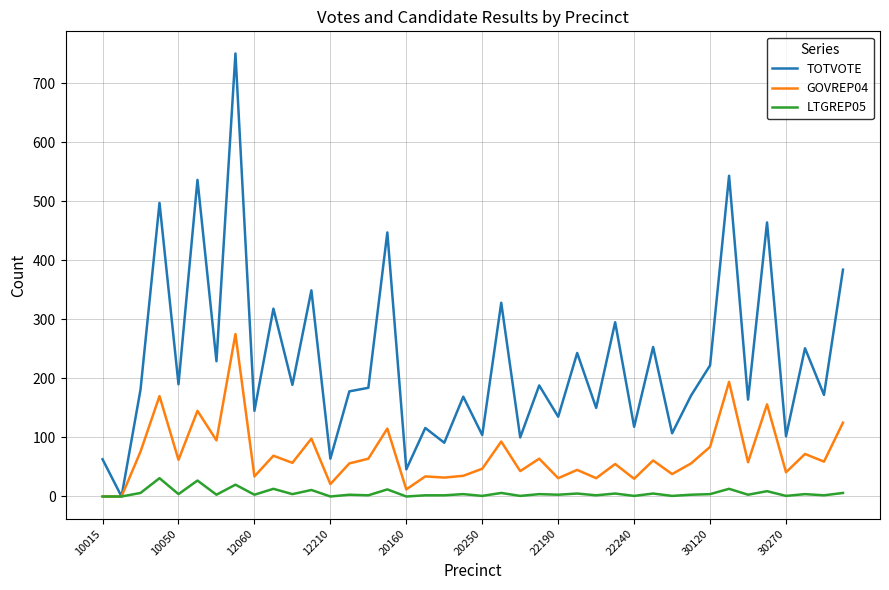

Which series has the largest total across all categories?

TOTVOTE